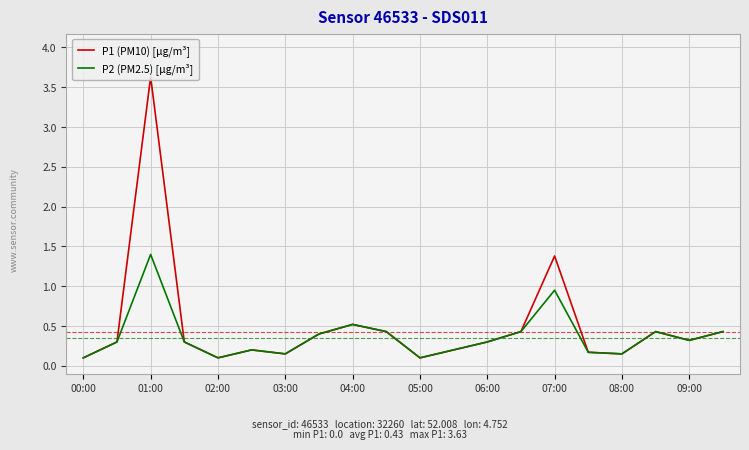

What is the difference between the second highest and second lowest values in the P1 (PM10) [µg/m³] series?

1.3